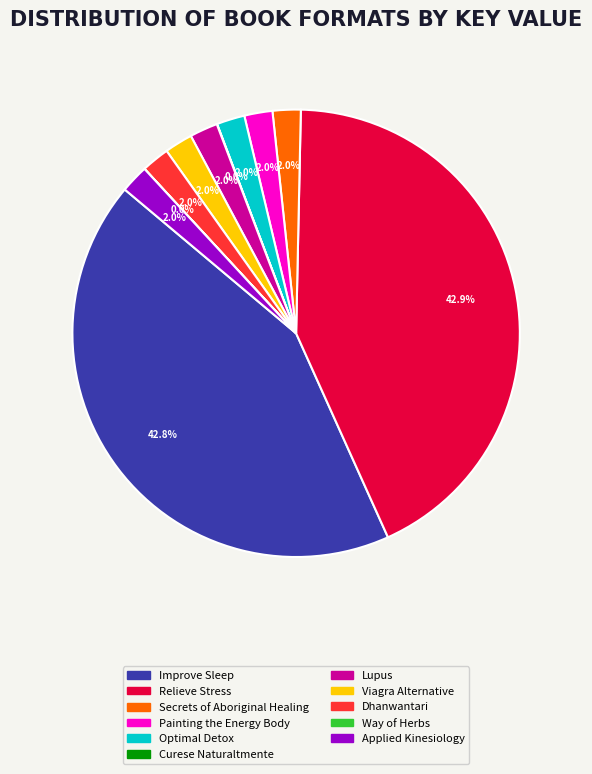

Does Painting the Energy Body account for over 50% of the chart?

No